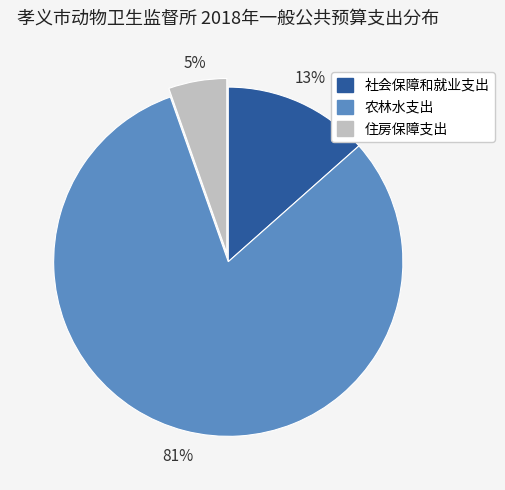

How many segments does this pie chart have?

3